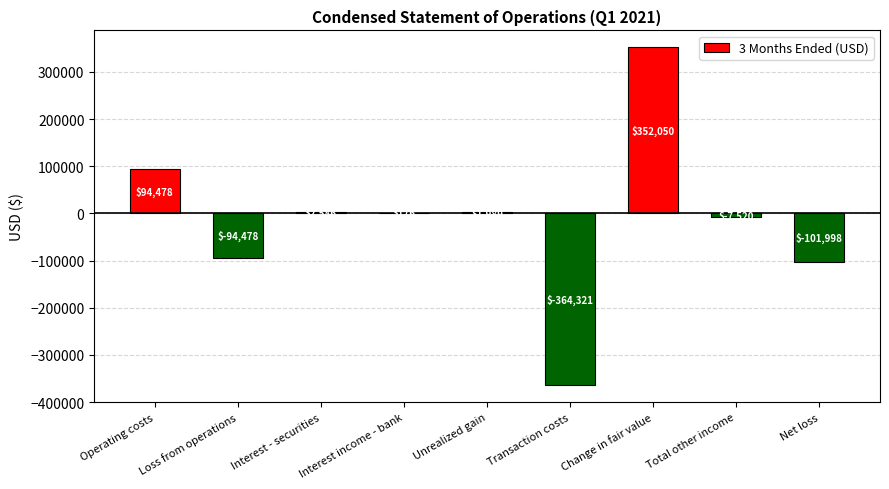

Between Loss from operations and Total other income, which is larger?

Total other income